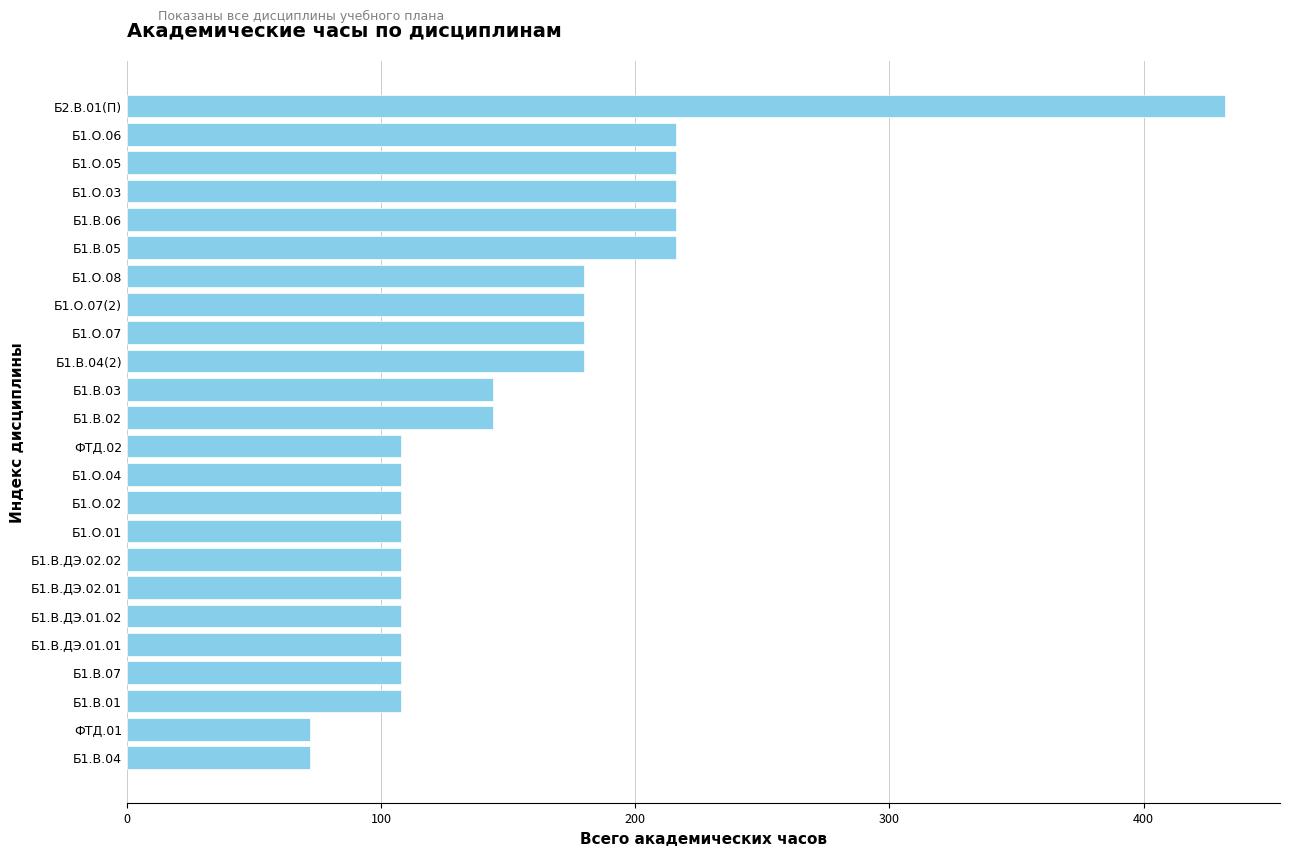

Which category has the highest value across all series?

Б2.В.01(П)